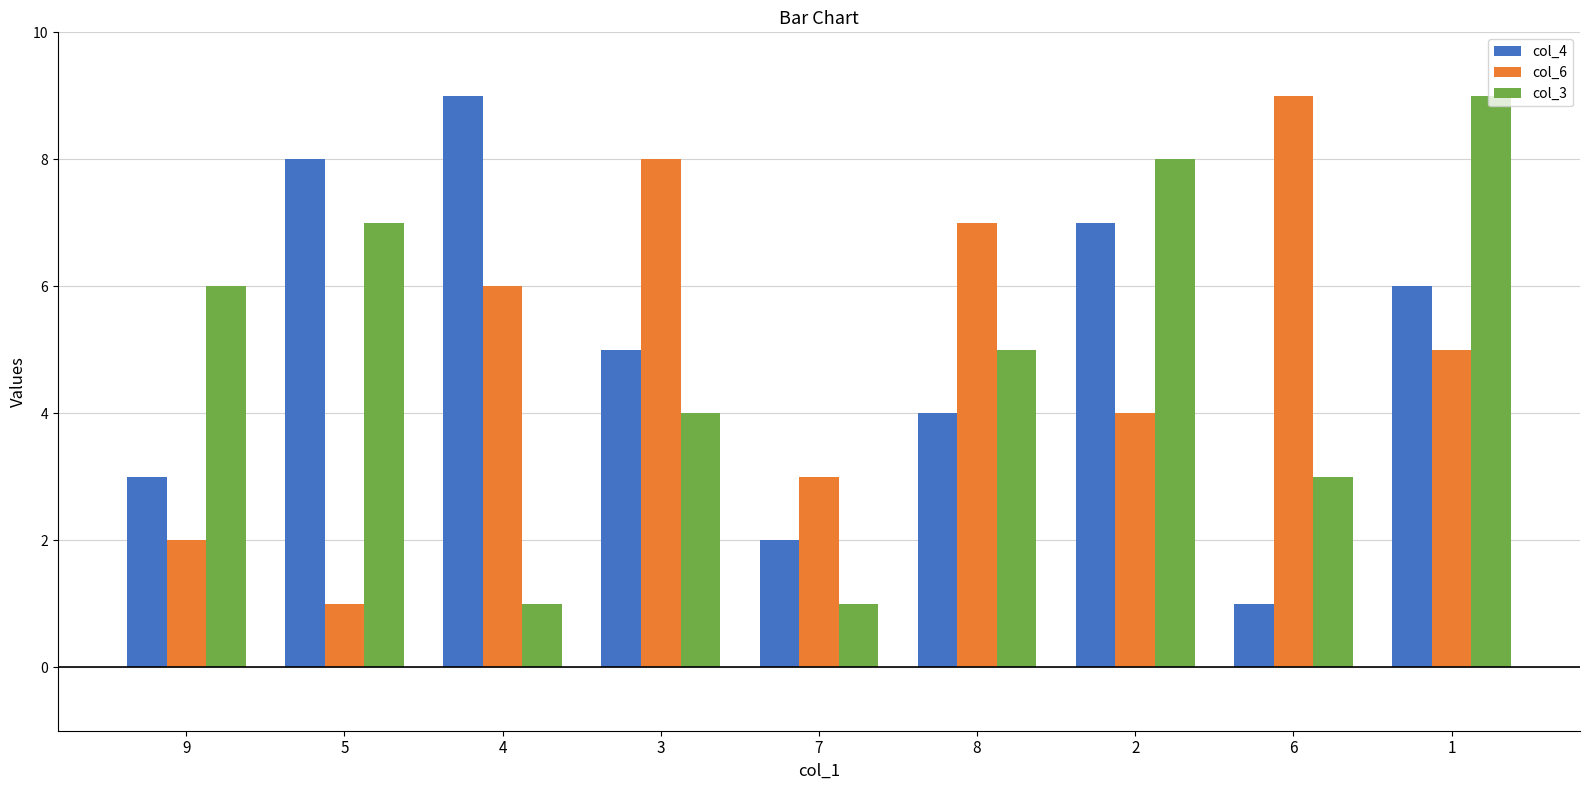

At which category is the sum across all series the highest?

1